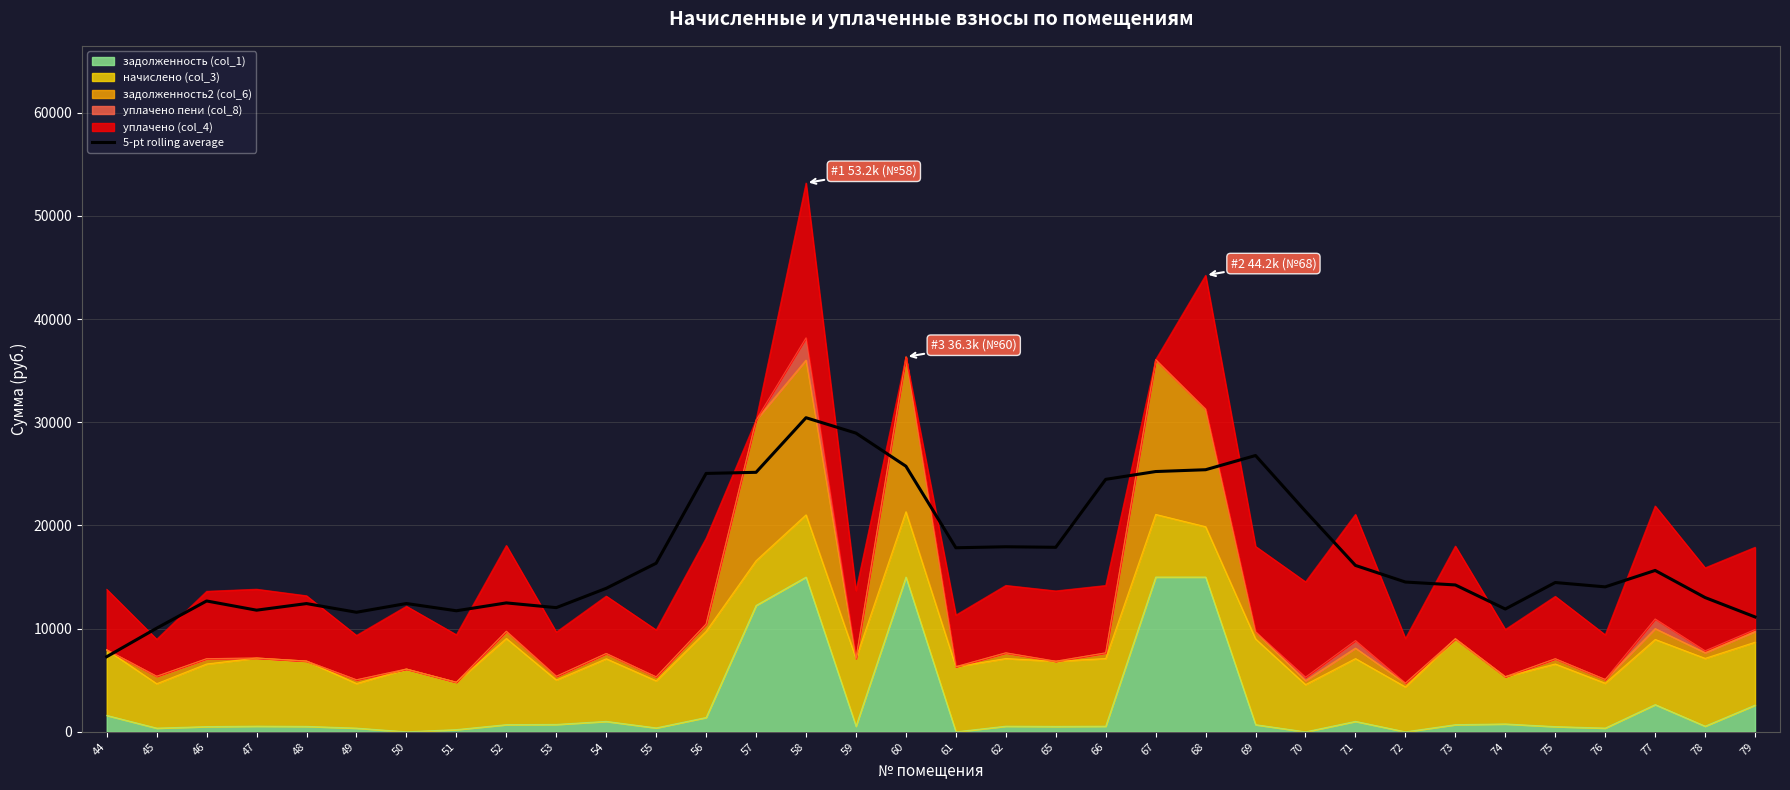

What is the change in value from 45 to 67?

+15180.8